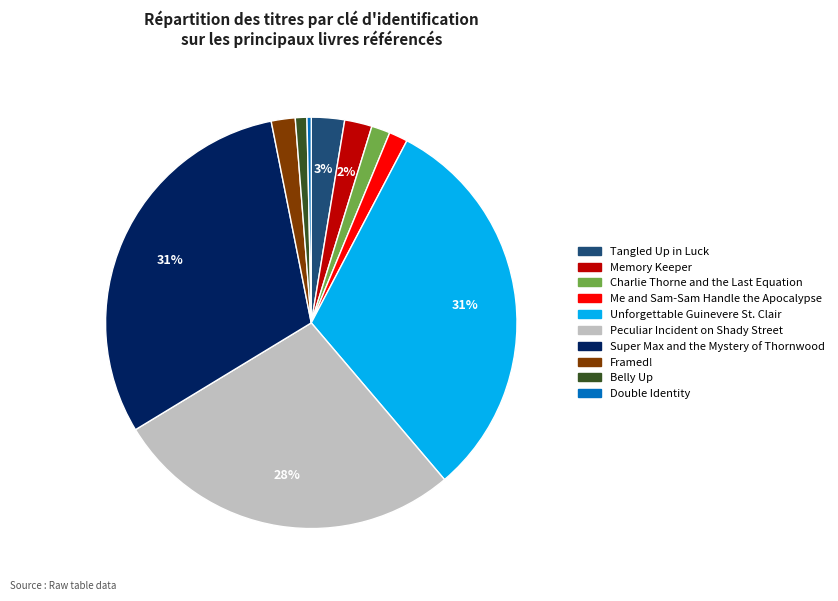

Combined, do Memory Keeper and Belly Up account for over 50%?

No